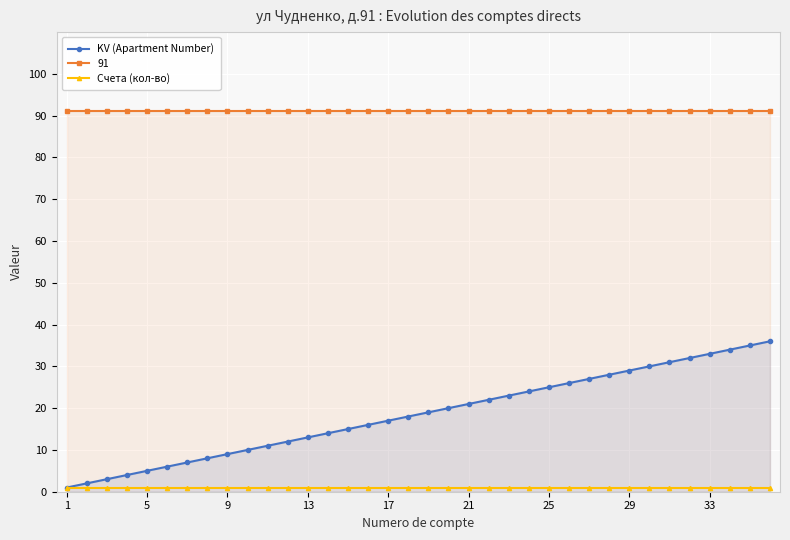

The value of Счета (кол-во) at 19 is 1. True or false?

True